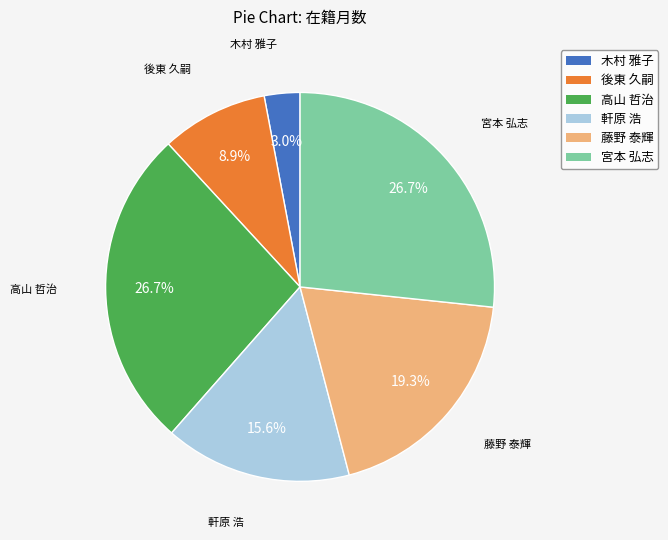

Count the number of slices in the pie.

6